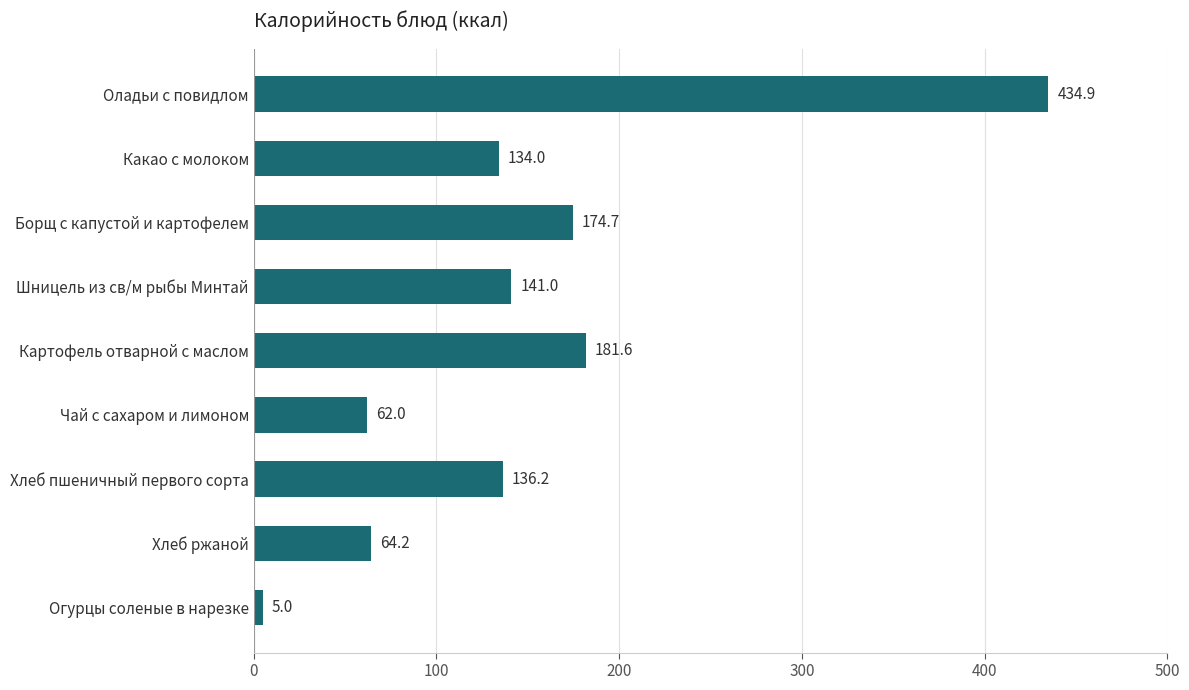

Reading bottom to top, extract all data points from this chart.

5.0	64.2	136.2	62.0	181.6	141.0	174.7	134.0	434.9